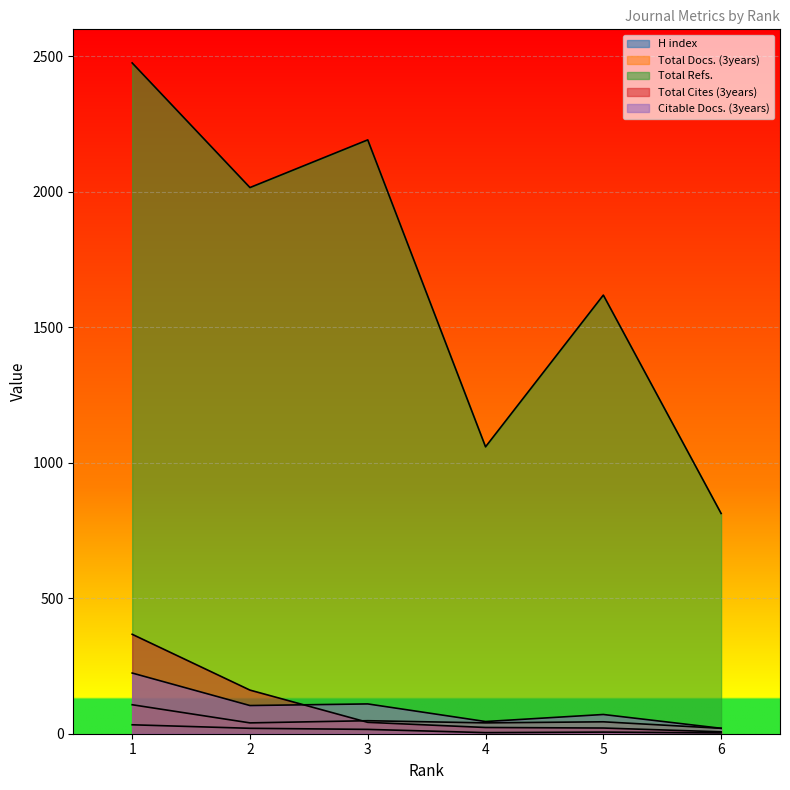

Rank the categories by Citable Docs. (3years) value from highest to lowest.

1, 3, 2, 5, 4, 6